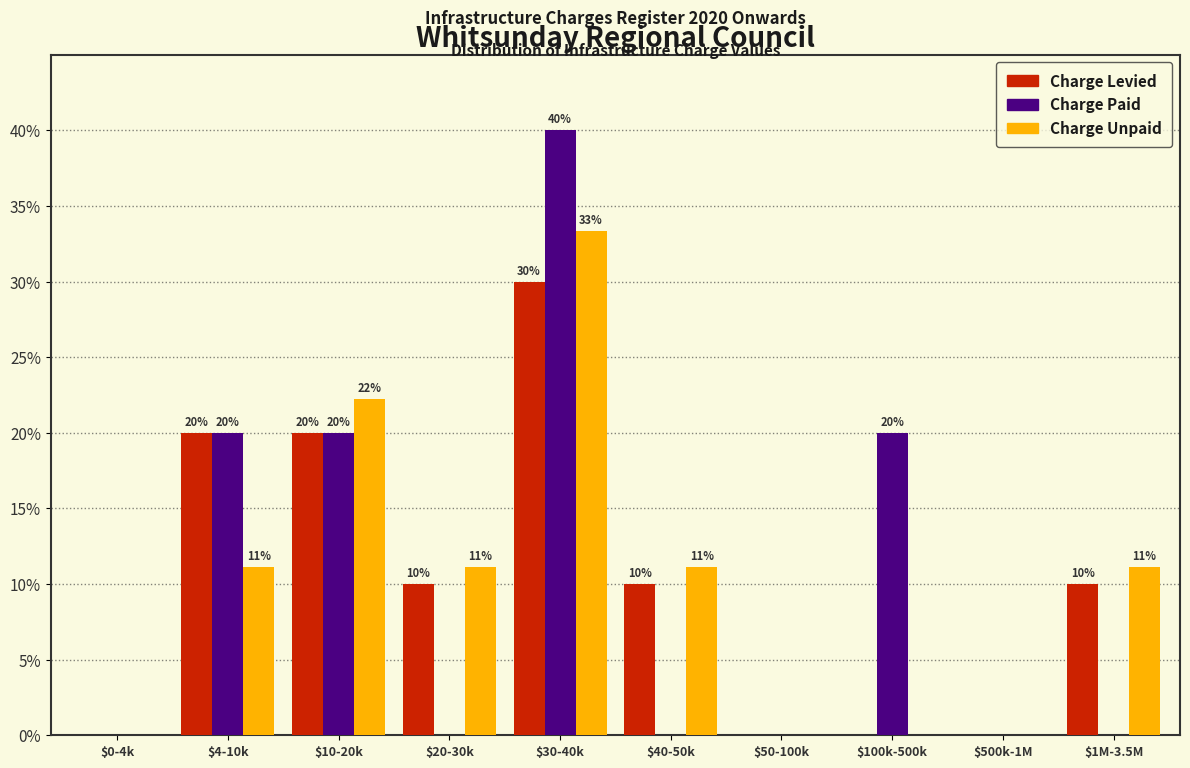

Is it true that Charge Paid equals -21.0 at $0-4k?

False